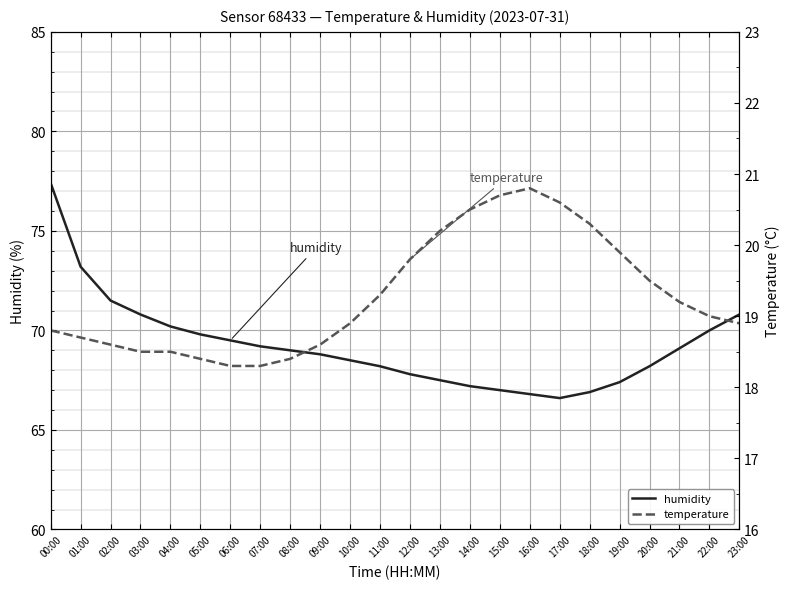

Reading right to left, list all the values displayed in this chart.

humidity: 70.8	70.0	69.1	68.2	67.4	66.9	66.6	66.8	67.0	67.2	67.5	67.8	68.2	68.5	68.8	69.0	69.2	69.5	69.8	70.2	70.8	71.5	73.2	77.4
temperature: 18.9	19.0	19.2	19.5	19.9	20.3	20.6	20.8	20.7	20.5	20.2	19.8	19.3	18.9	18.6	18.4	18.3	18.3	18.4	18.5	18.5	18.6	18.7	18.8